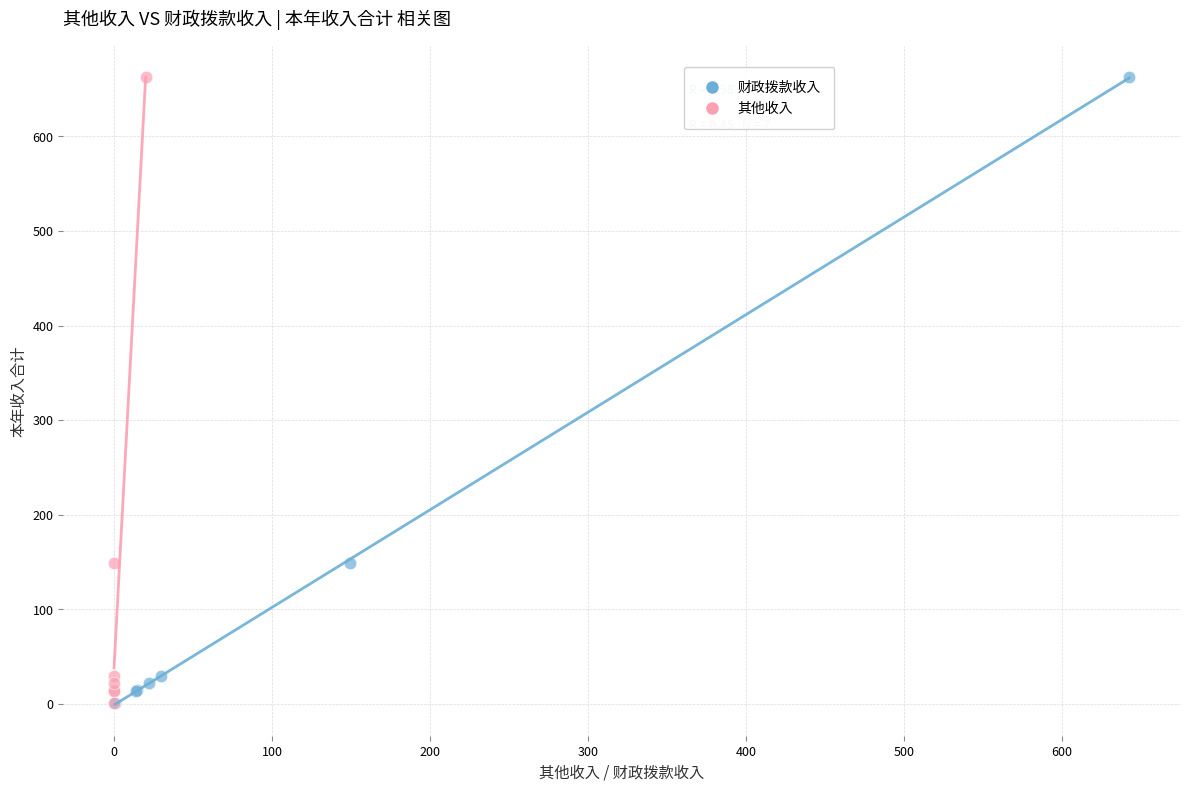

What are all the series names shown in the legend?

财政拨款收入, 其他收入